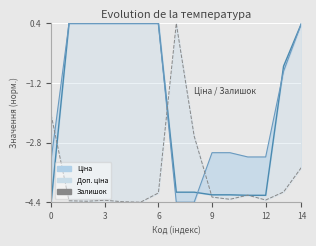

At how many categories does at least one series exceed 0?

8